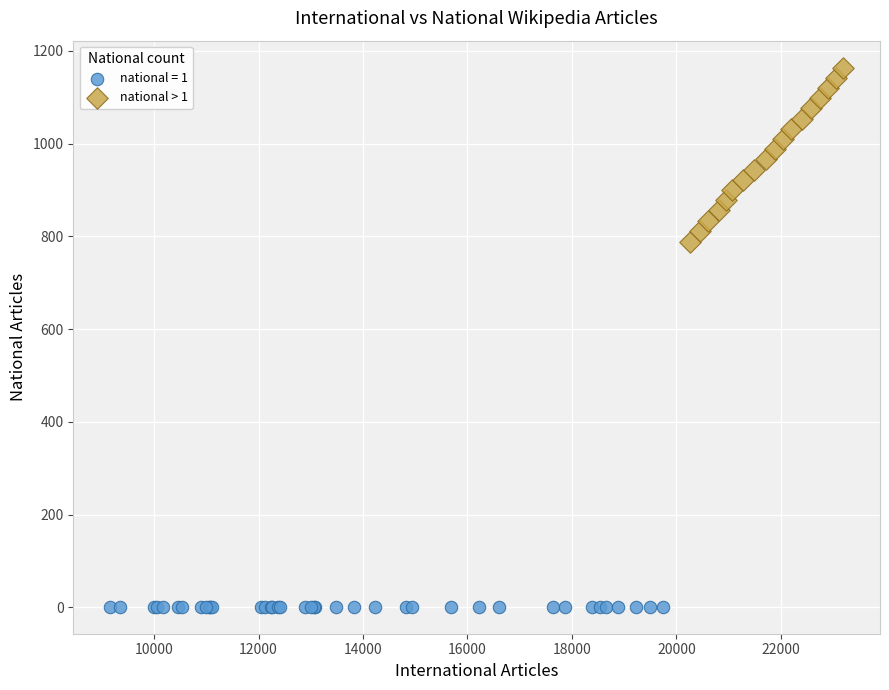

Which series contains the highest Y value?

national > 1